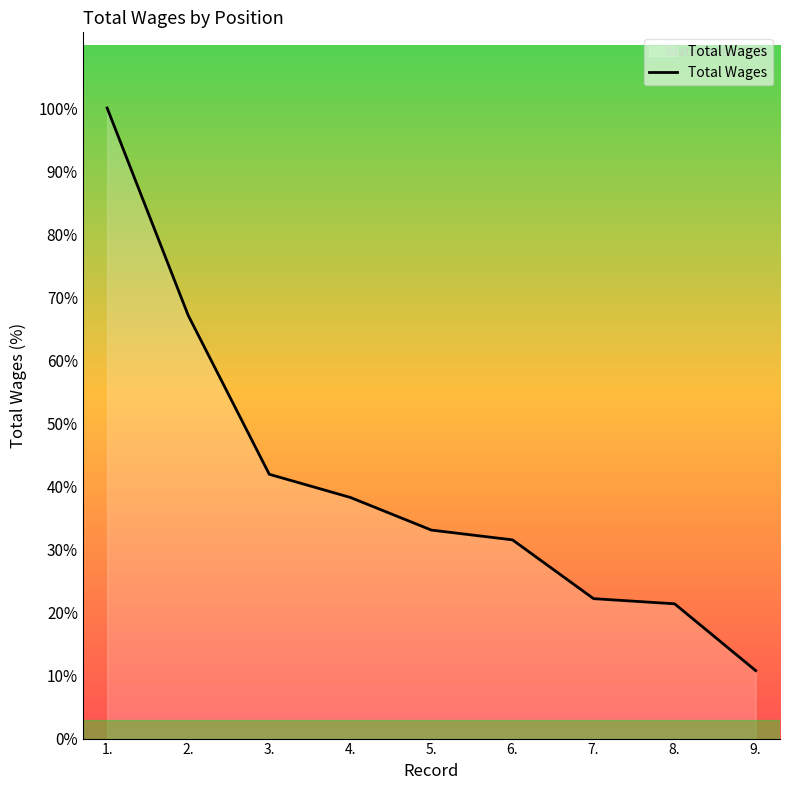

Does the chart display data point markers on the line(s)?

No